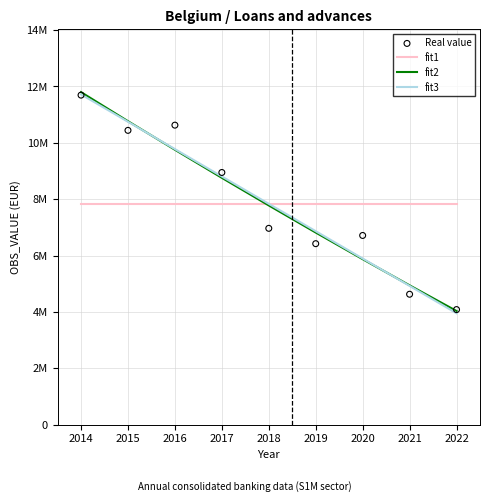

Which series has the largest total across all categories?

fit1